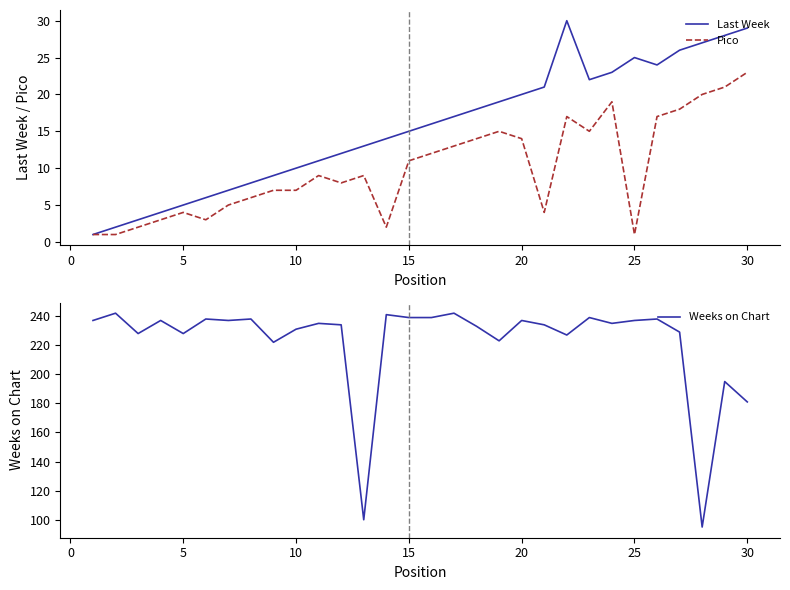

The Pico series shows 6 at 5. True or false?

False